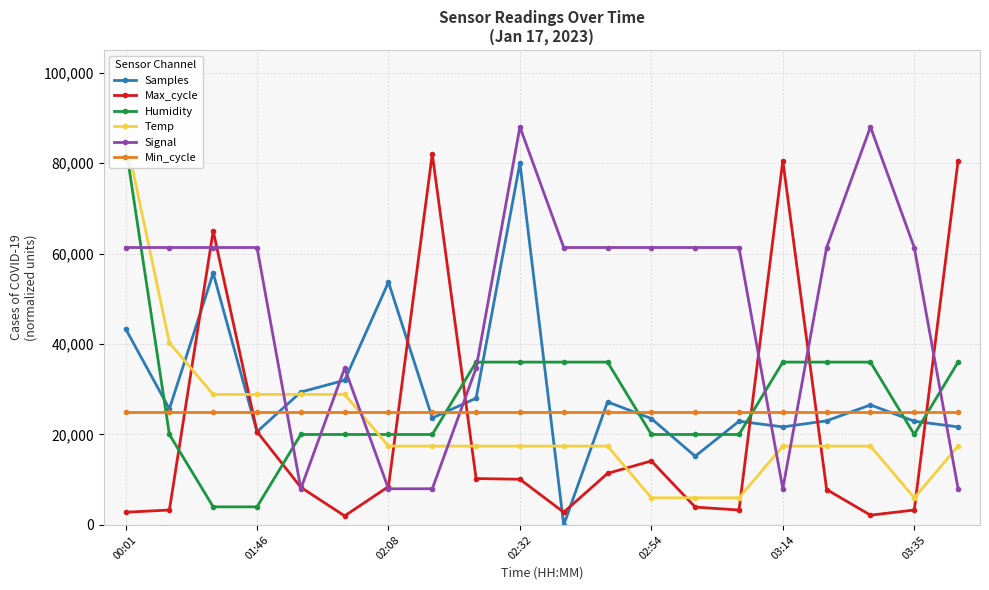

The value of Min_cycle at 02:54 is 25000.0. True or false?

True